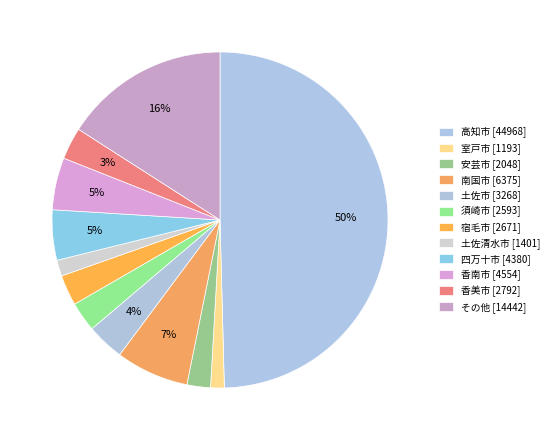

To the nearest percent, what is the average slice percentage?

8%